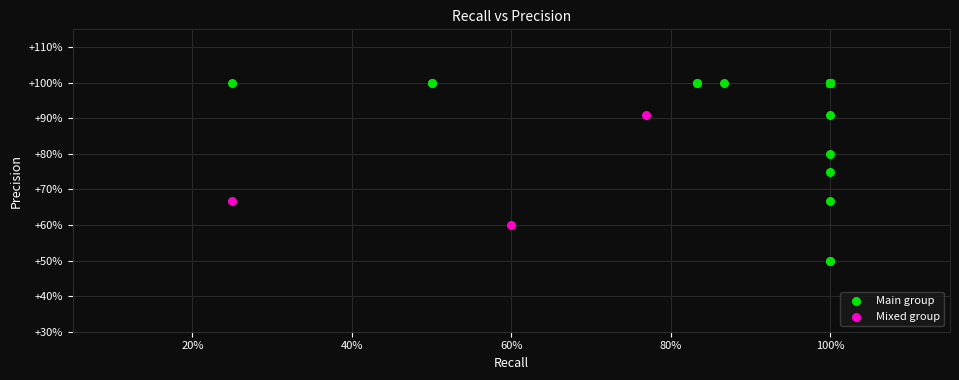

What are all the series names shown in the legend?

Main group, Mixed group